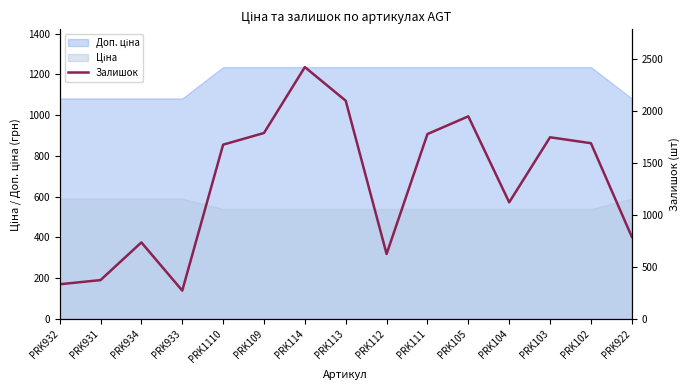

Reading left to right, transcribe all the data shown in this chart.

PRK932=333	PRK931=373	PRK934=735	PRK933=272	PRK1110=1674	PRK109=1786	PRK114=2419	PRK113=2096	PRK112=624	PRK111=1776	PRK105=1946	PRK104=1120	PRK103=1745	PRK102=1688	PRK922=789